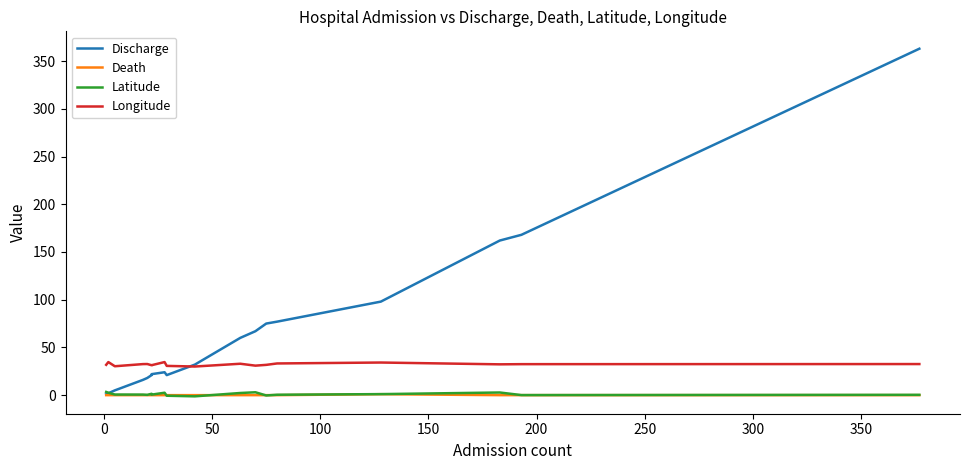

In Longitude, how many points are higher than both neighbors (excluding endpoints)?

5